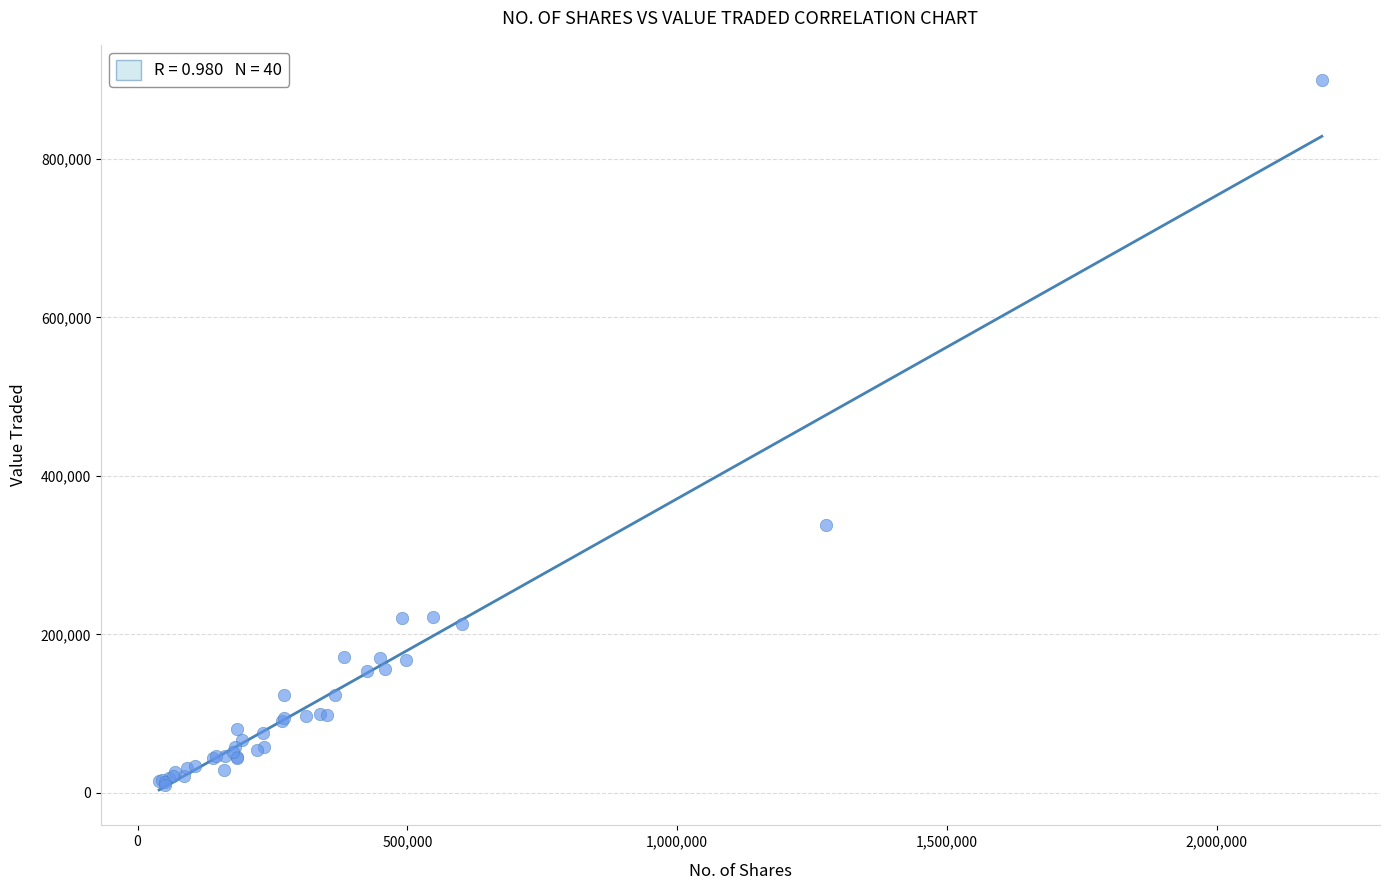

What Y value in the scatter plot is closest to 454324?

338264